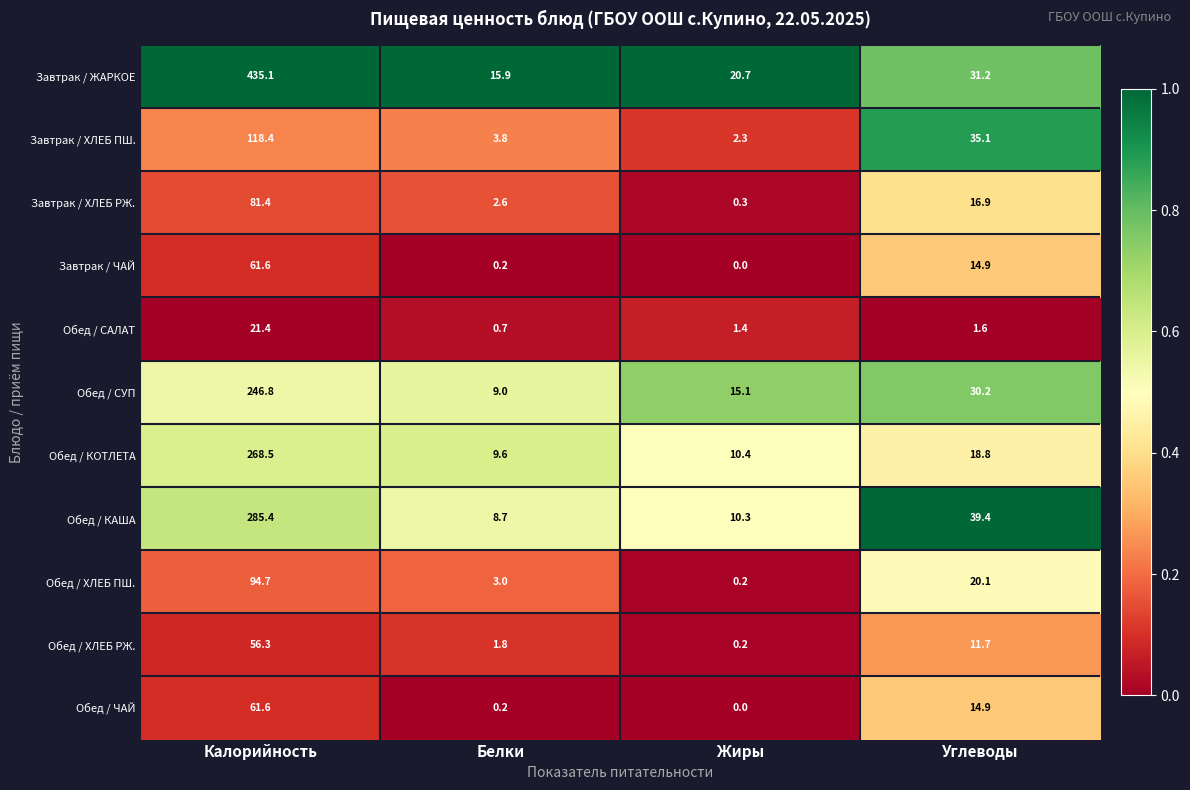

Where is Обед / СУП nearest to the value 127?

Углеводы